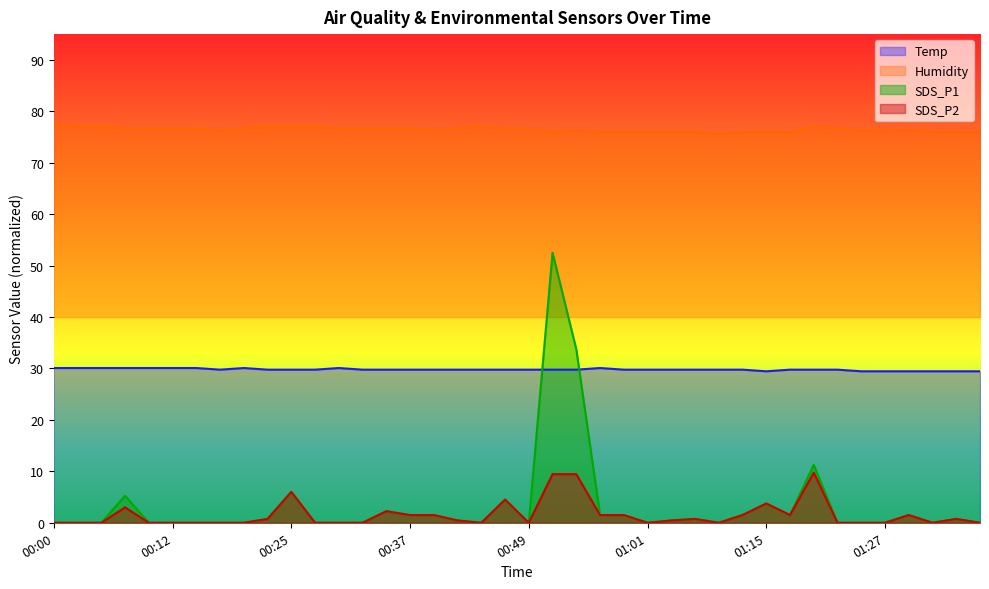

True or false: Temp and Humidity cross at least once.

False